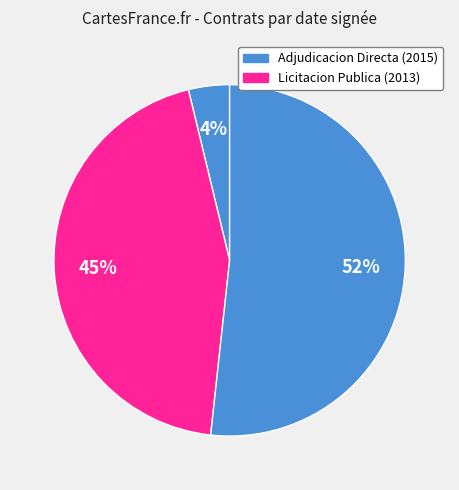

How many slices are in this pie chart?

3